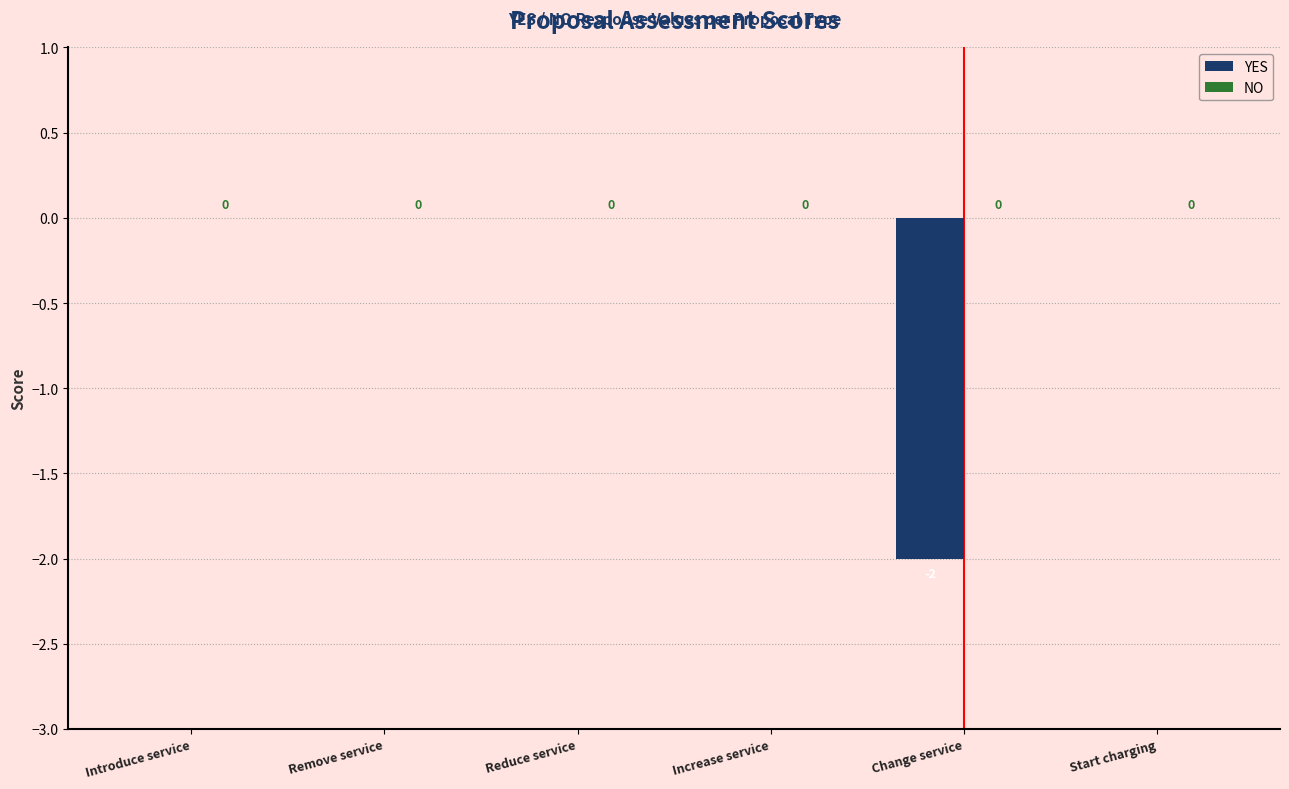

The value at Remove service is -1. True or false?

False